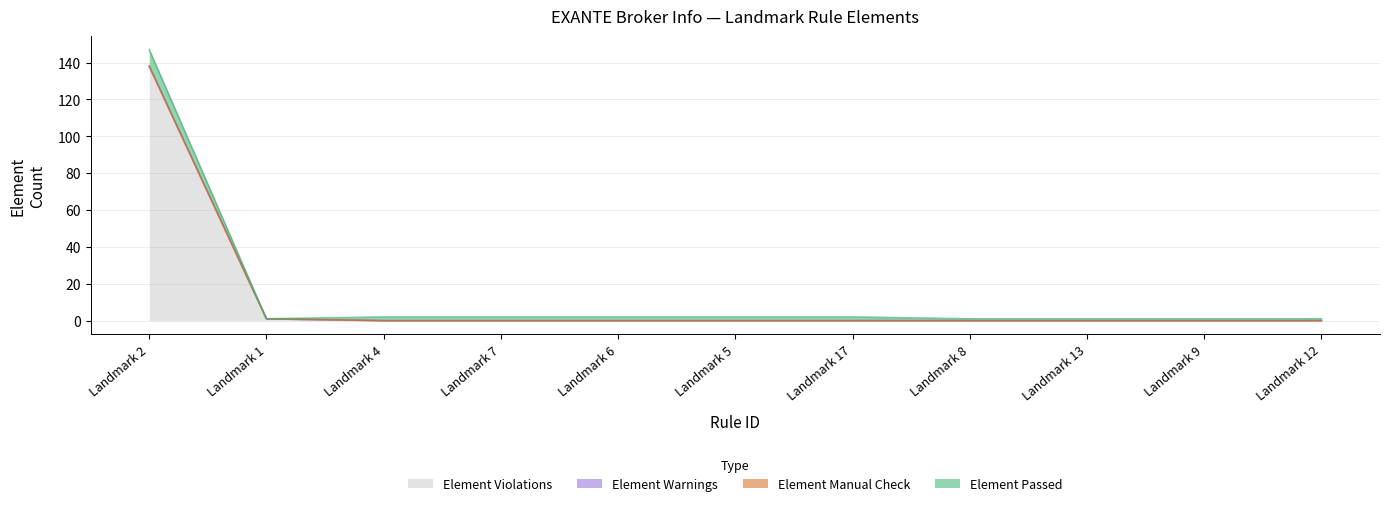

Reading left to right, what are all the values shown in this chart?

Element Passed: 9	0	2	2	2	2	2	1	1	1	1
Element Manual Check: 0	0	0	0	0	0	0	0	0	0	0
Element Warnings: 0	0	0	0	0	0	0	0	0	0	0
Element Violations: 138	1	0	0	0	0	0	0	0	0	0